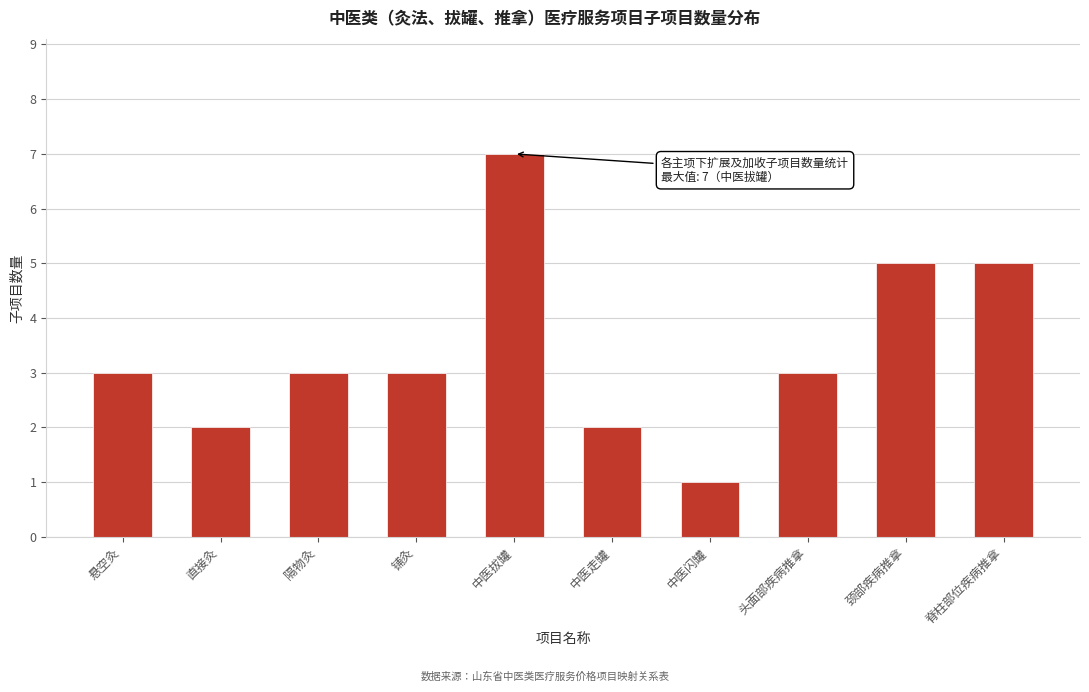

Reading left to right, transcribe all the data shown in this chart.

3	2	3	3	7	2	1	3	5	5